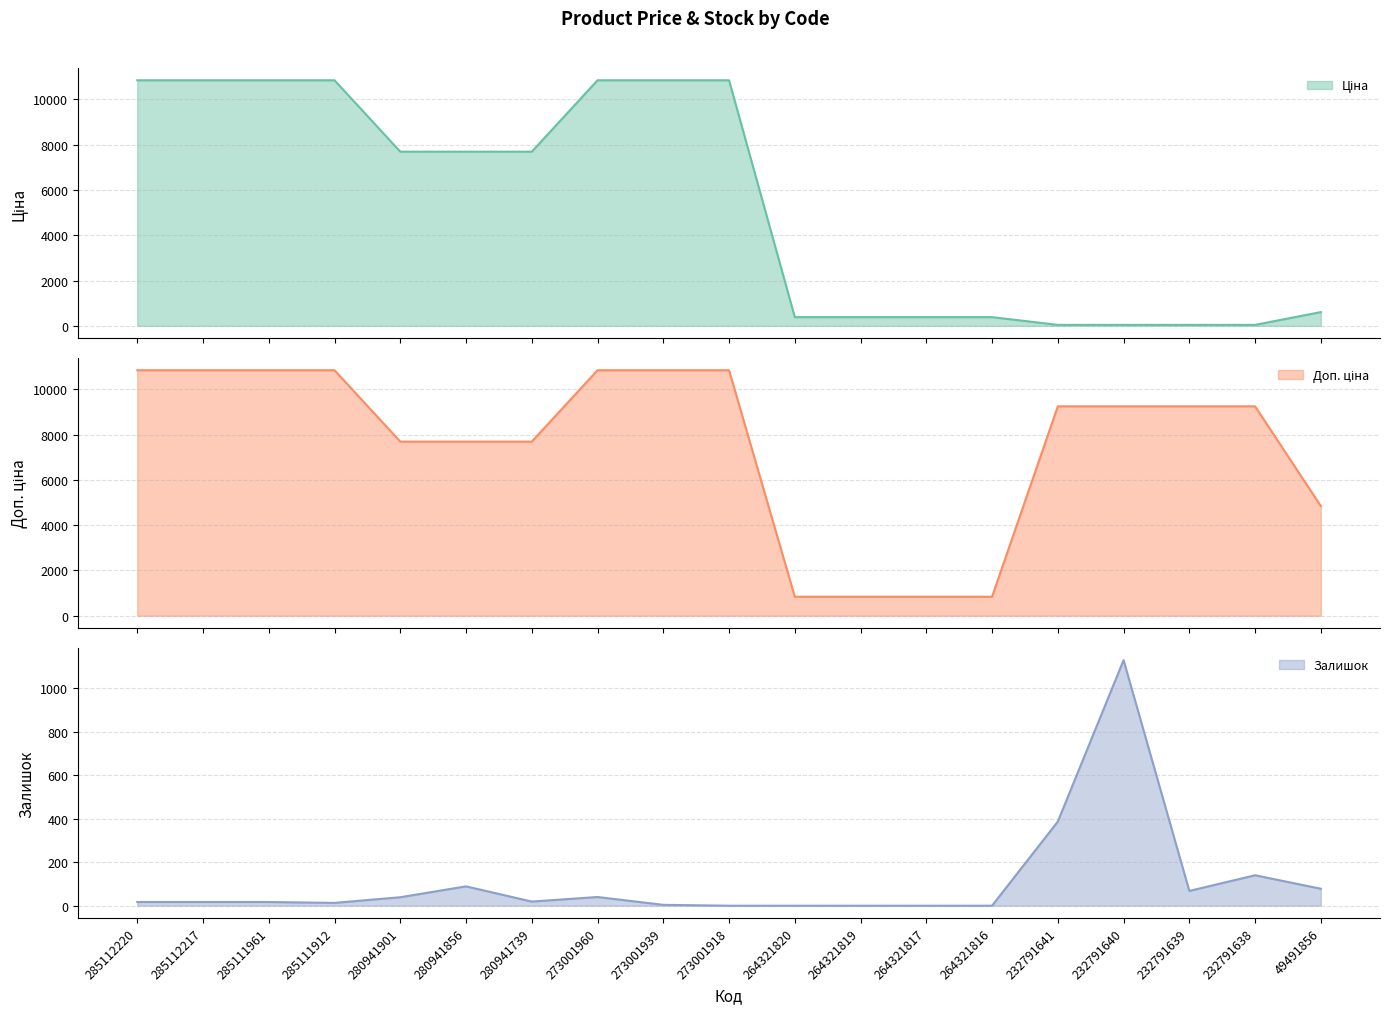

Rank the series by their maximum value, from lowest to highest.

Залишок, Ціна, Доп. ціна